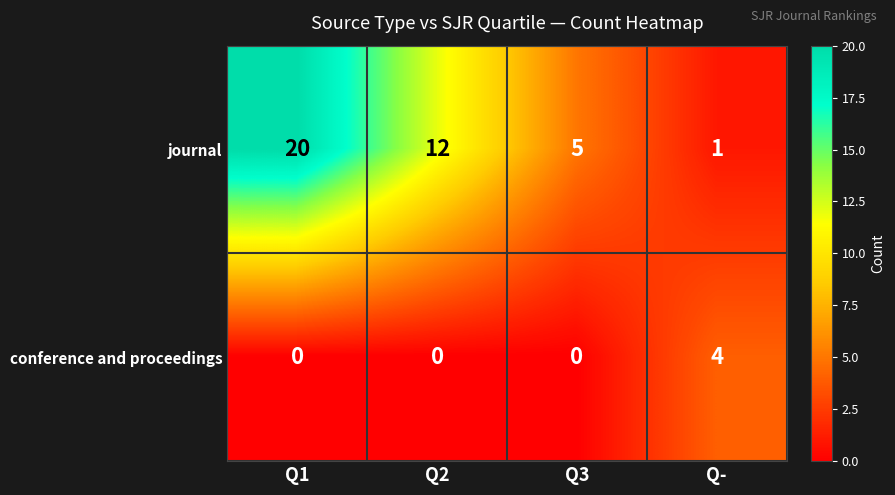

At which category is the sum across all series the highest?

Q1